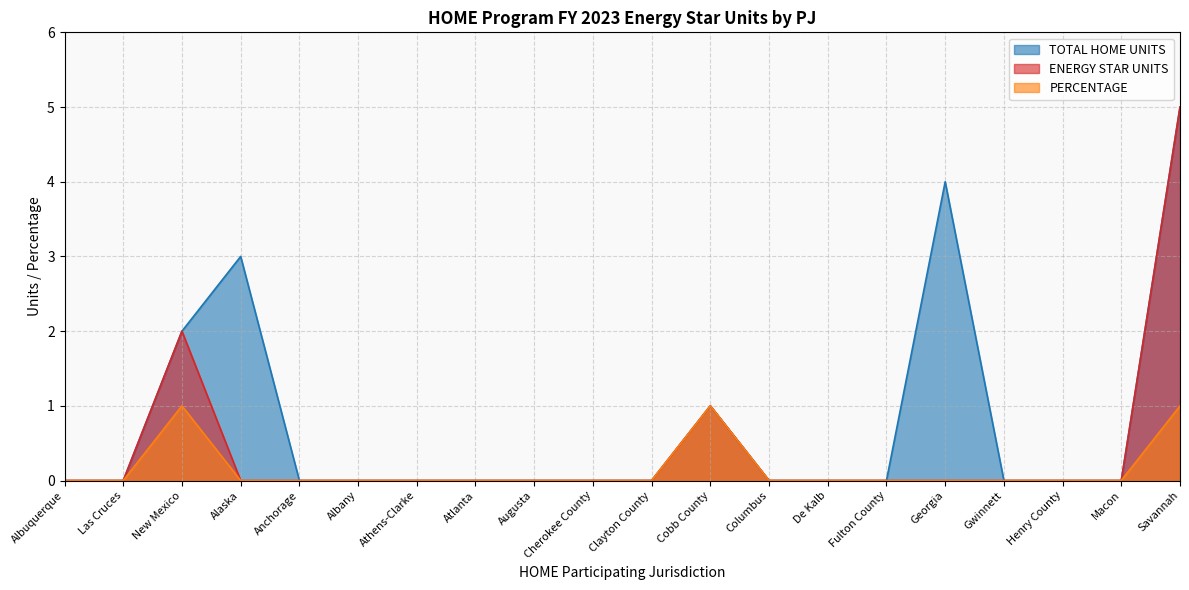

Between Athens-Clarke and Fulton County, which is larger?

Athens-Clarke